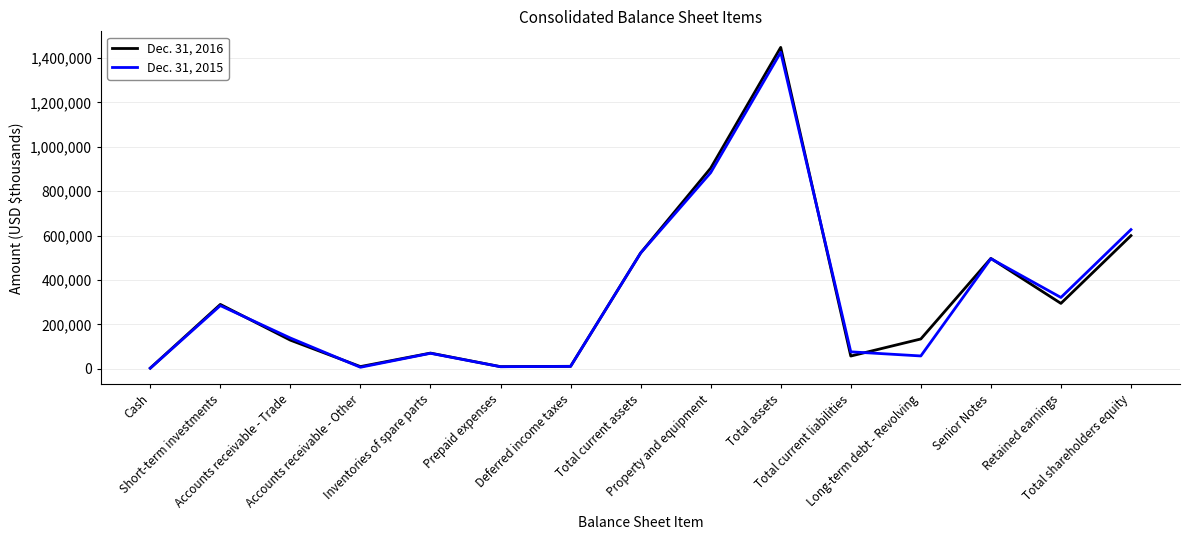

What is the maximum value shown in the chart?

1448440